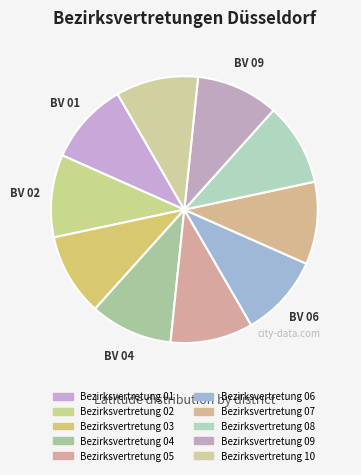

How many slices are in this pie chart?

10